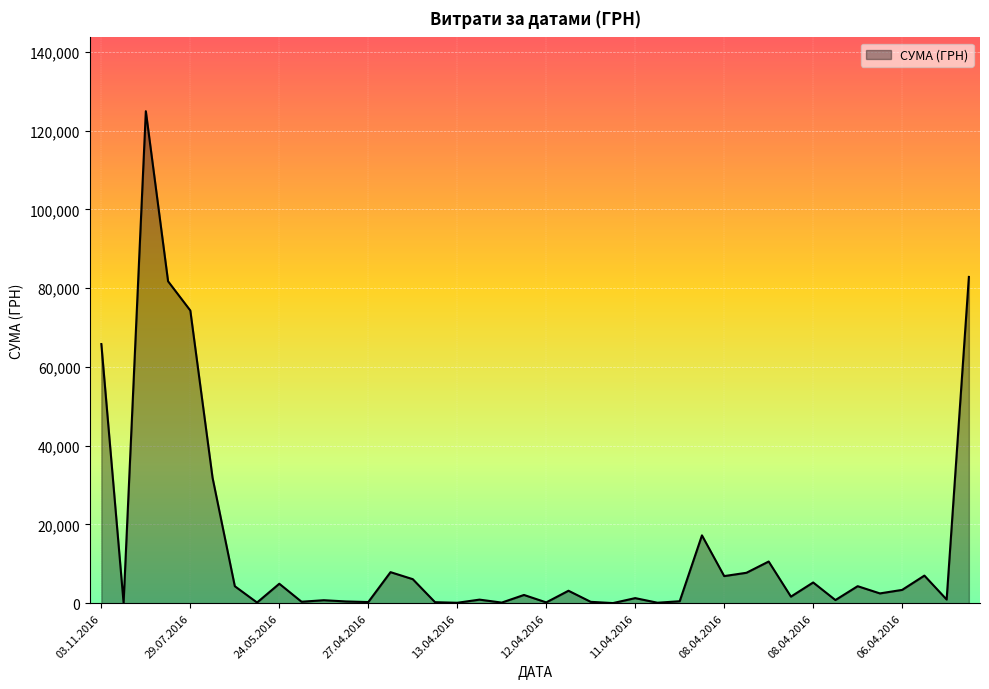

What is the greatest value displayed?

124904.8